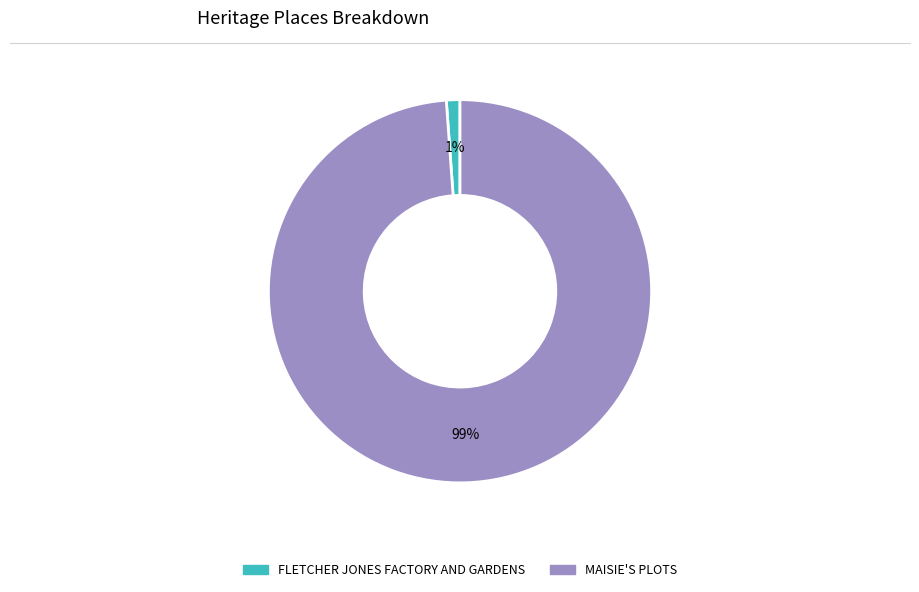

To the nearest percent, what is the difference between the largest and smallest slice percentages?

98%